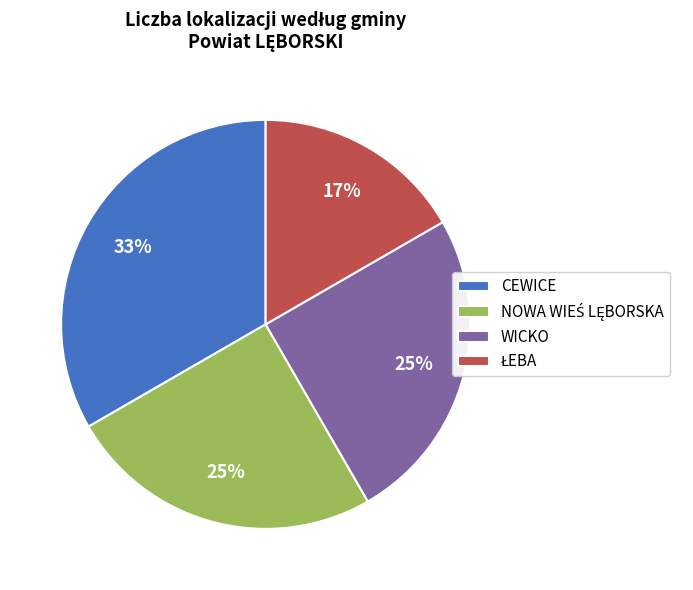

How many segments does this pie chart have?

4